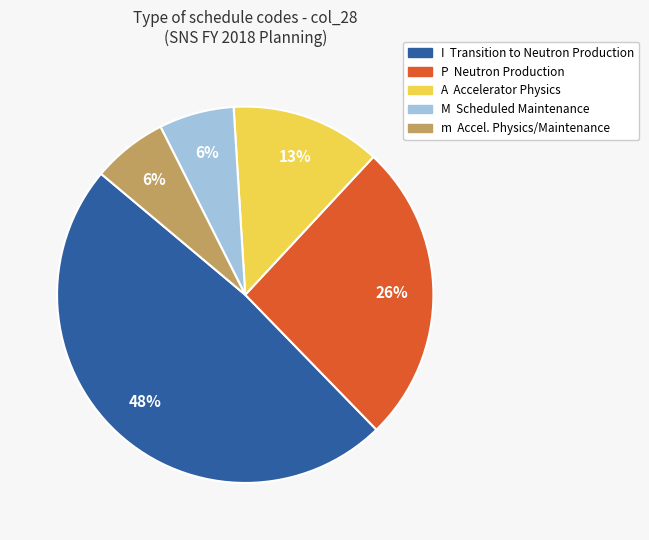

Is there a majority slice in this chart?

No